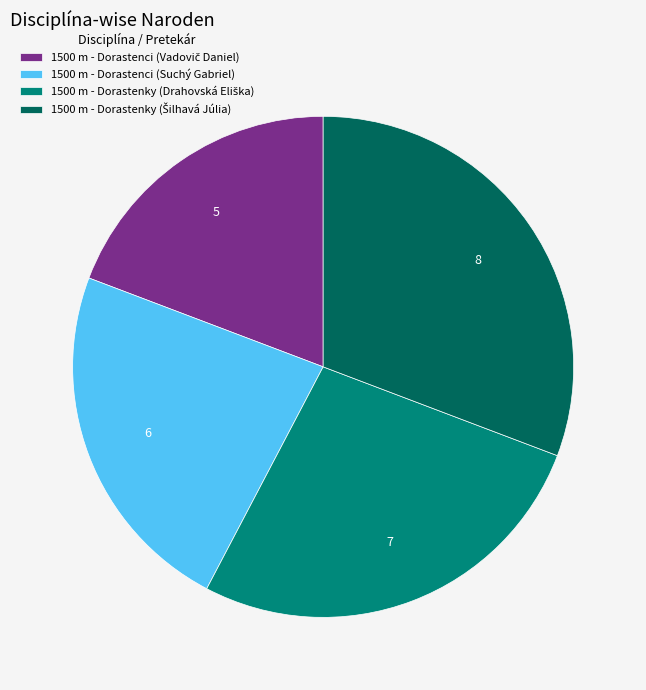

Is there any slice that represents more than half of the pie?

No